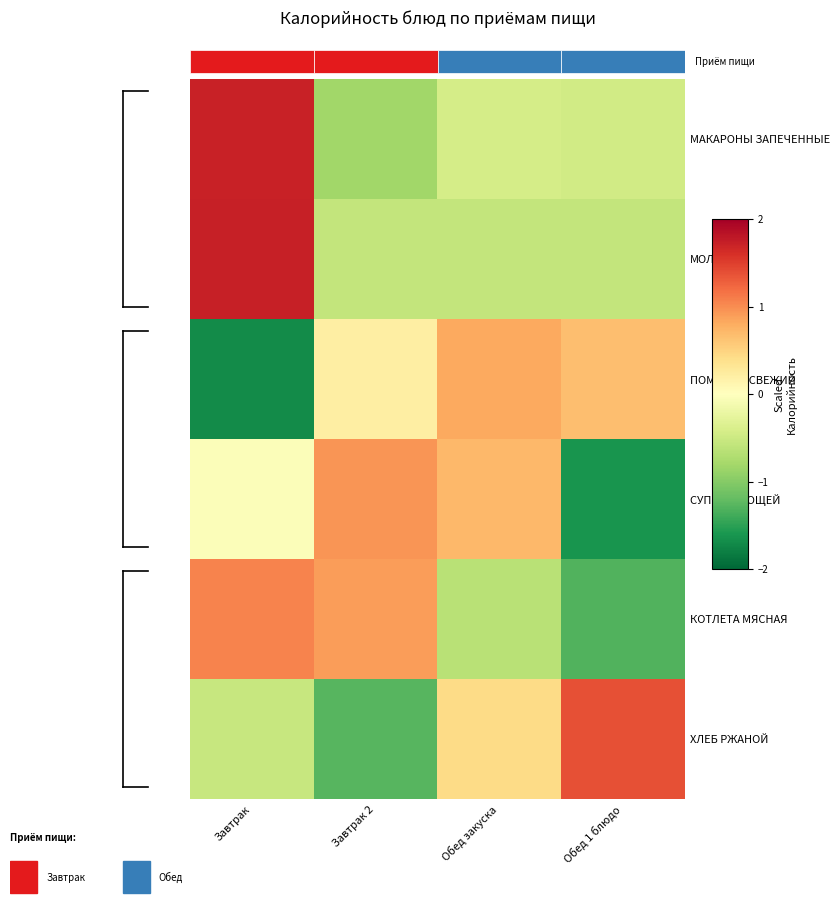

What is the difference between the maximum and minimum values in the СУП ИЗ ОВОЩЕЙ series?

2.6